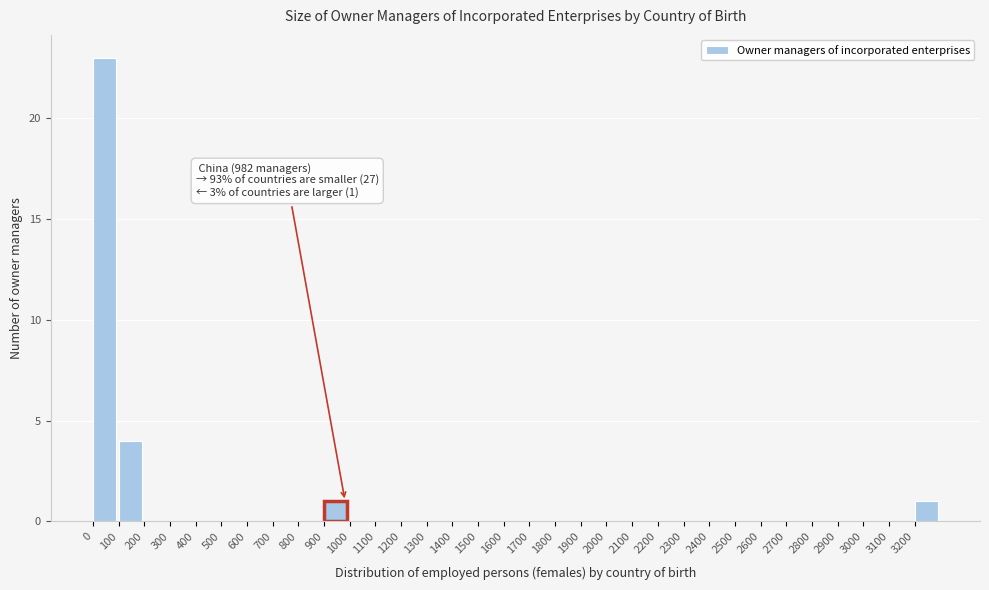

Which range on the x-axis has the tallest bar?

0 to 100